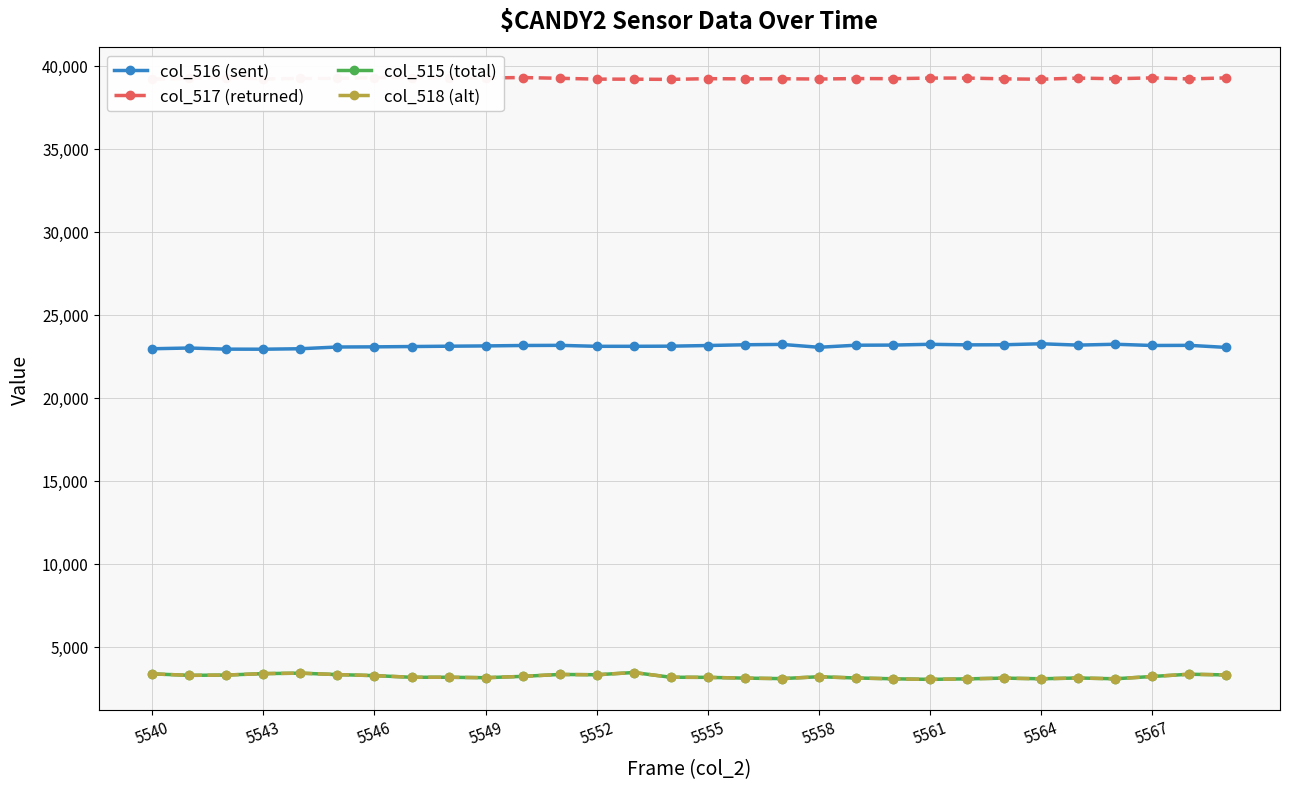

True or false: col_516 (sent) and col_517 (returned) intersect in this chart.

False